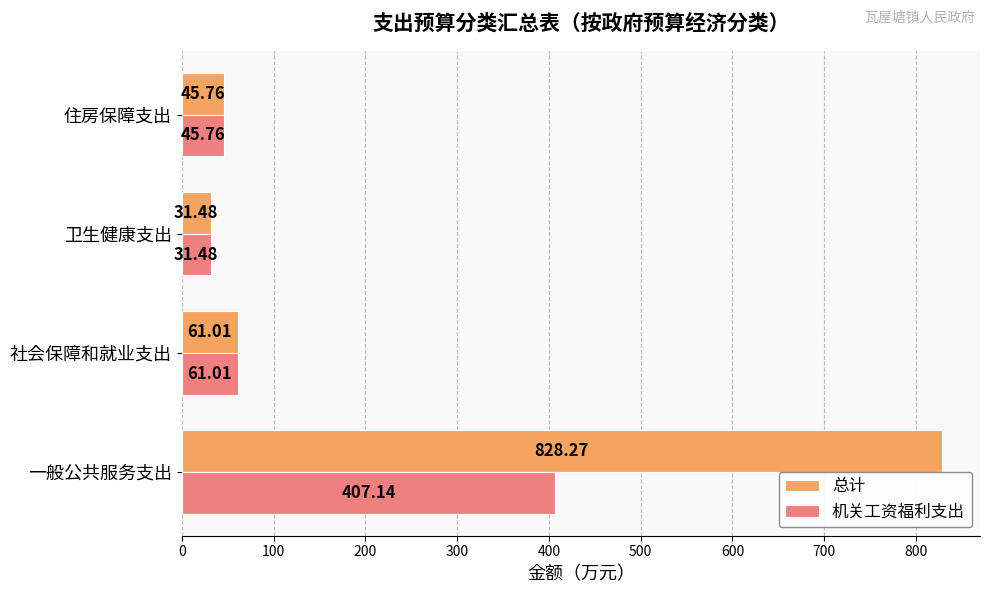

At which label does 机关工资福利支出 reach its peak?

一般公共服务支出